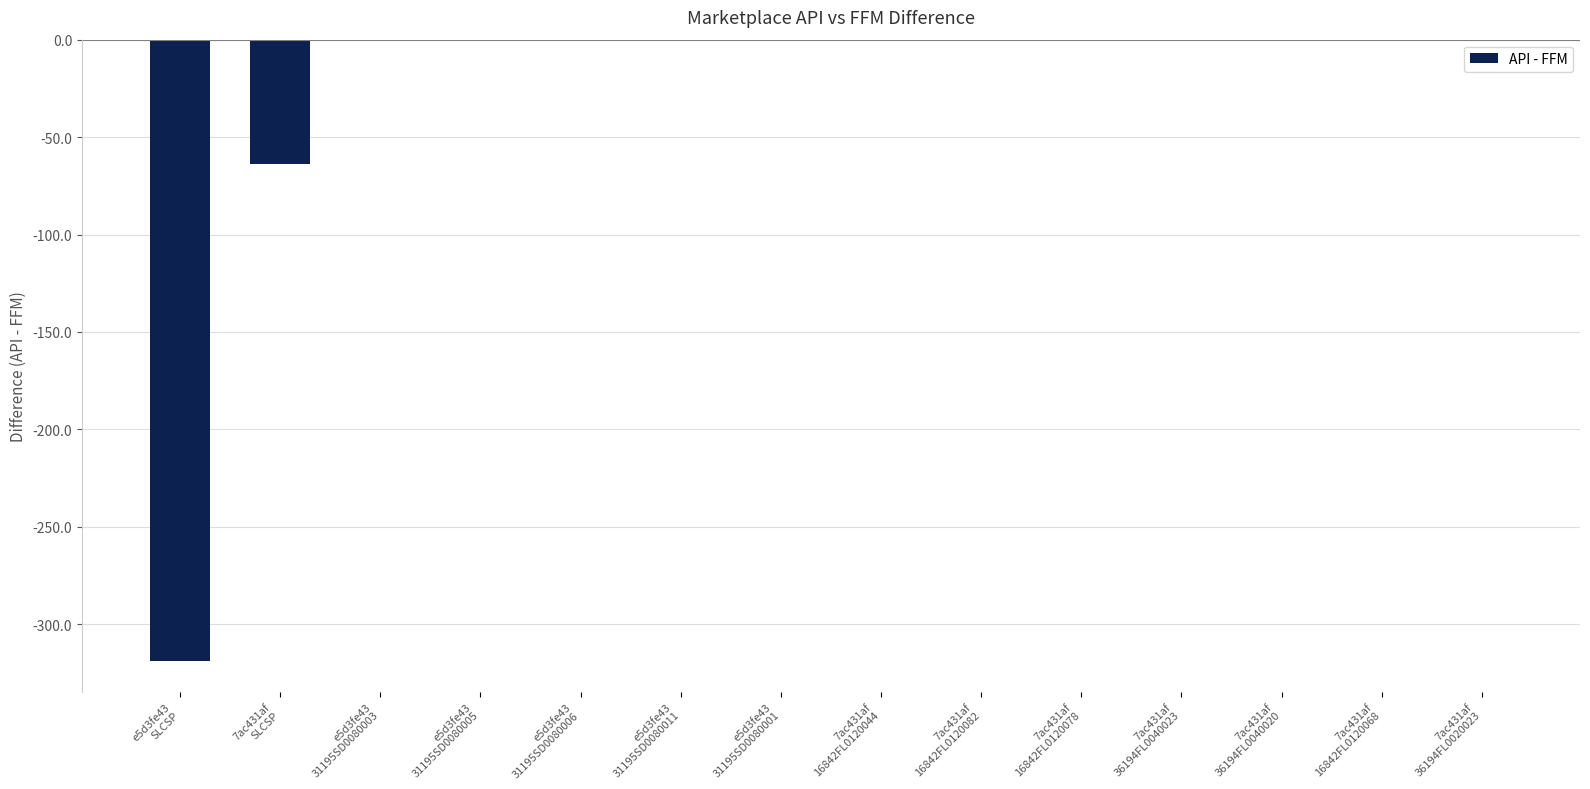

What is the sum of all values?

-382.7